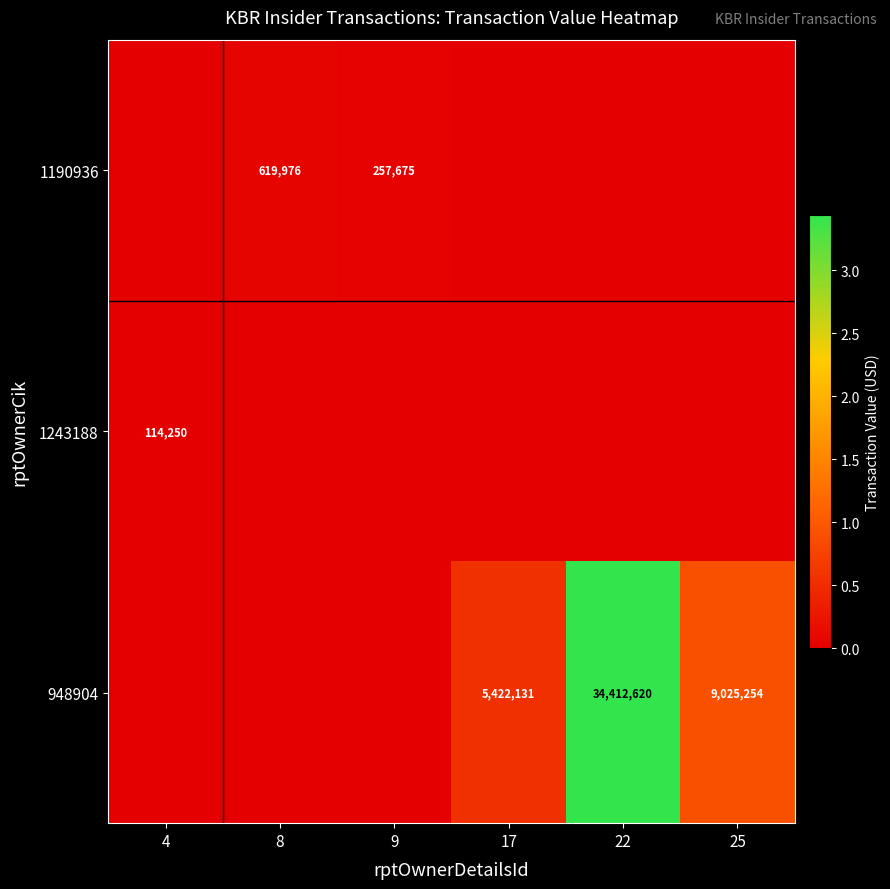

Is it true that 948904 equals 2213480 at 25?

False